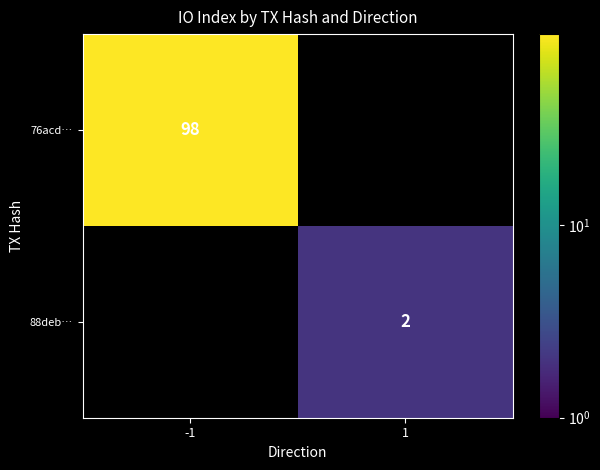

True or false: 88deb… has a value of 1 at 1.

False